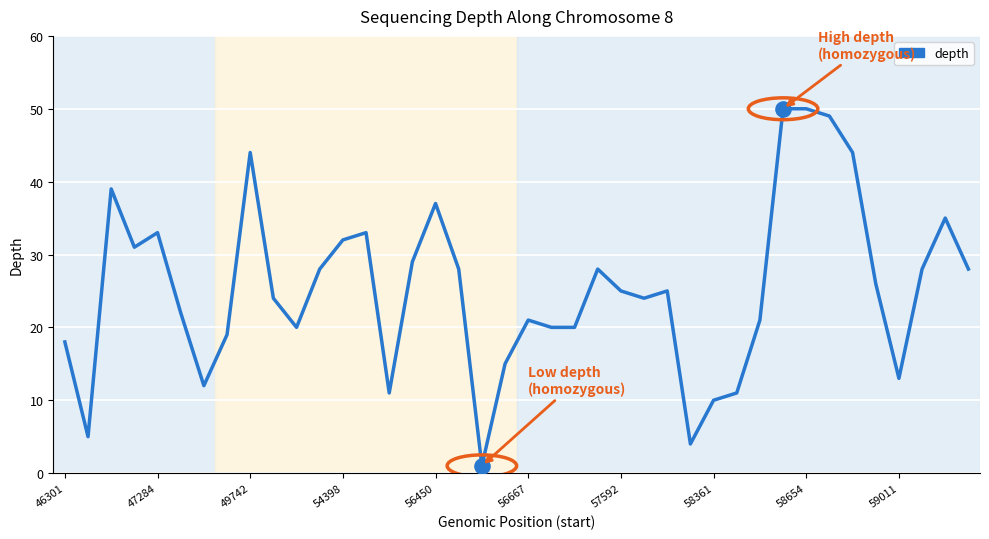

What is the difference between the maximum and minimum values?

49